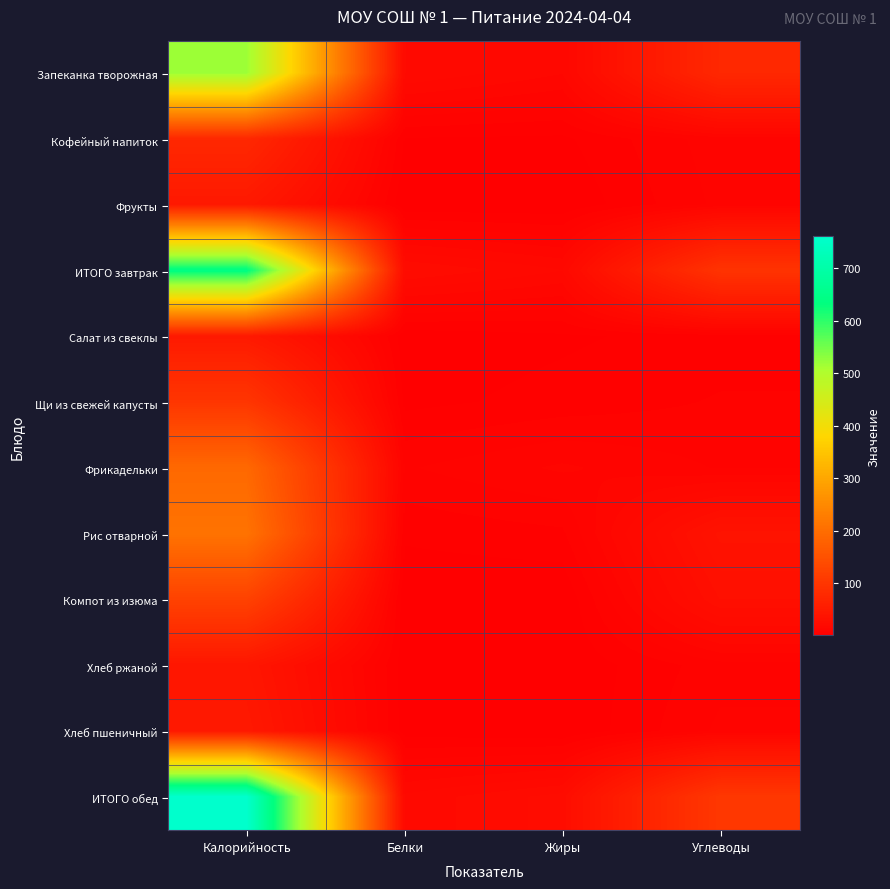

Which category has the lowest value across all series?

Жиры